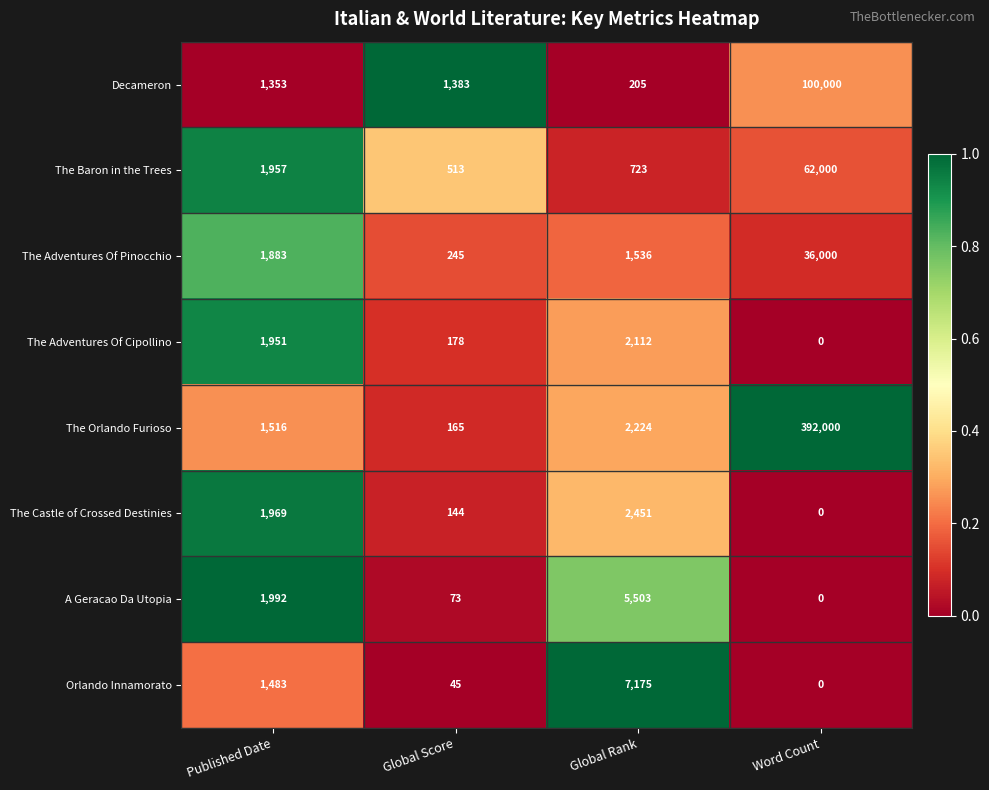

What is the spread (max minus min) of values at Published Date?

639